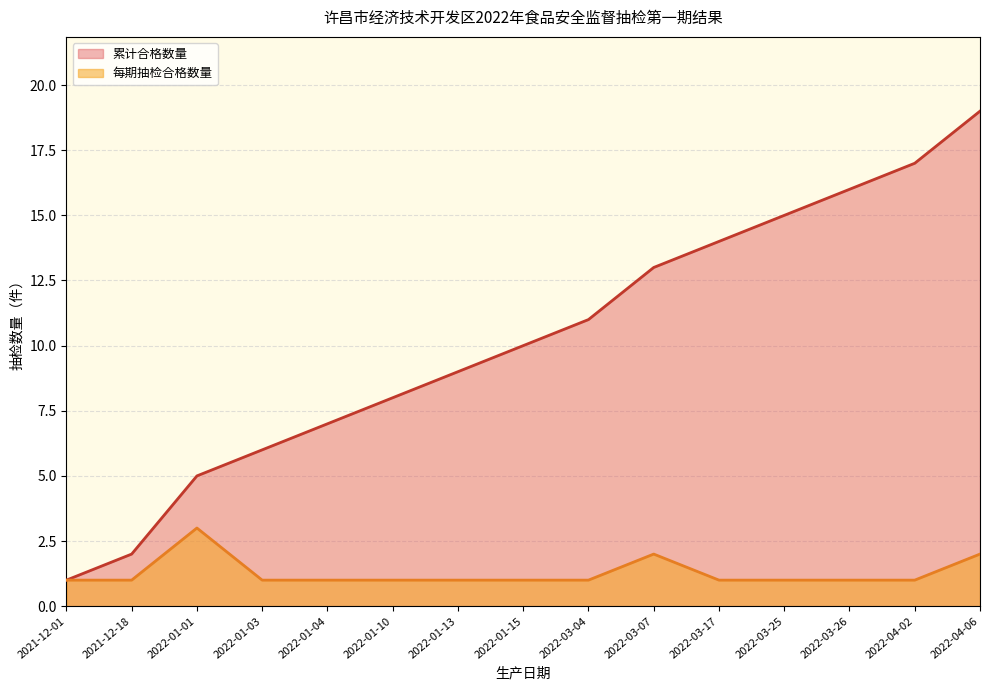

Which label corresponds to the largest value in the chart?

2022-04-06